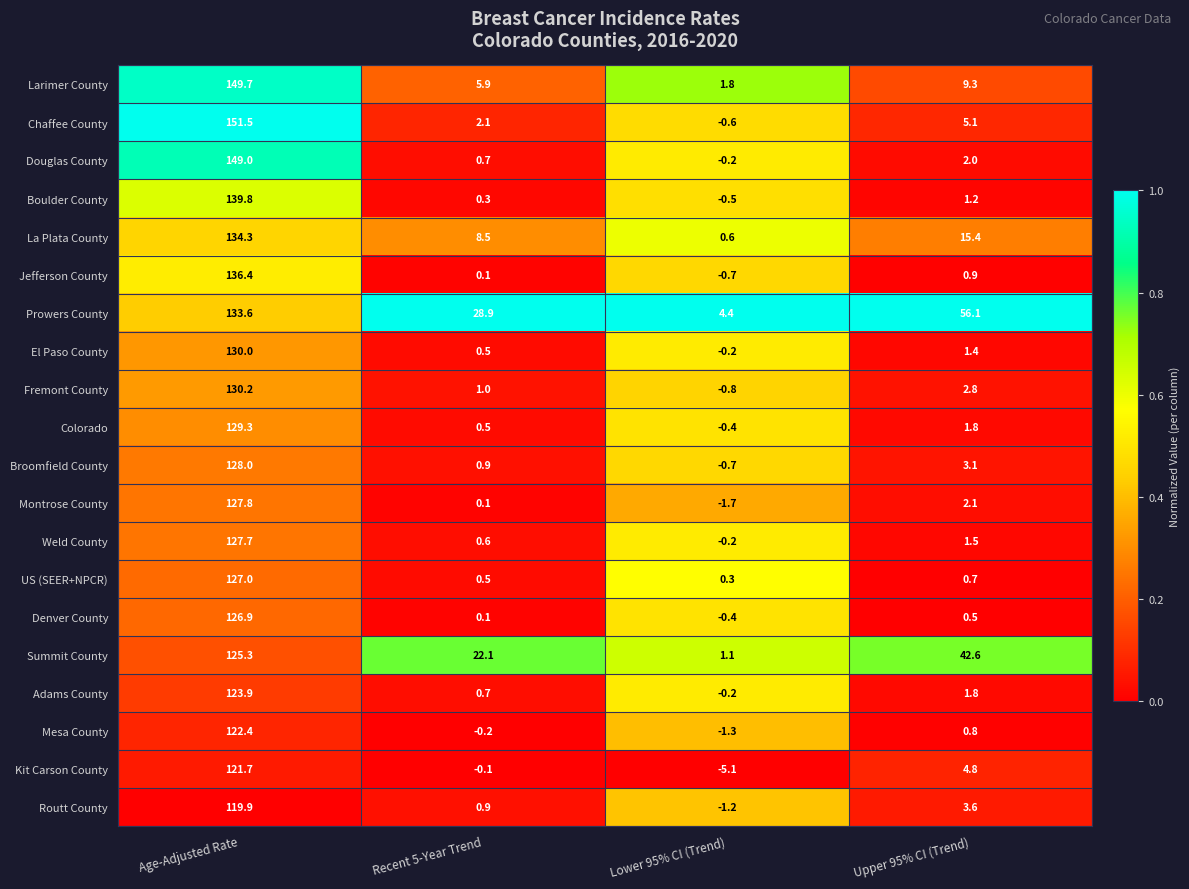

At which category does the chart reach its peak across all series?

Age-Adjusted Rate